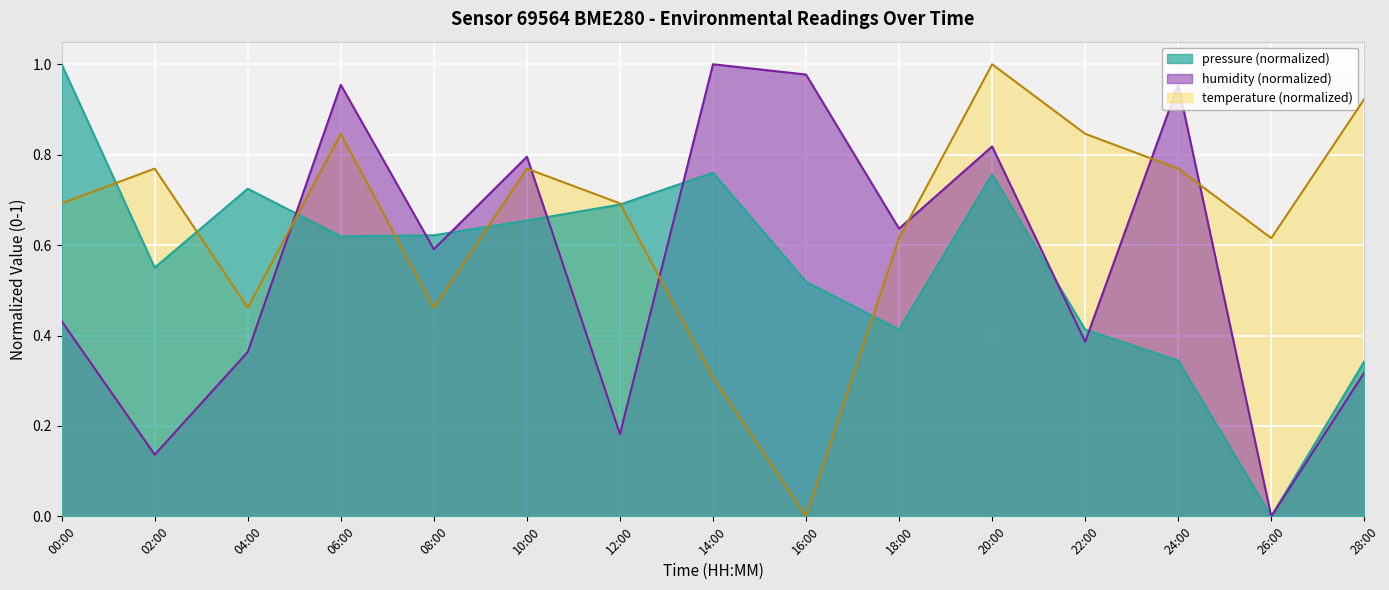

Which category has the highest value across all series?

00:00